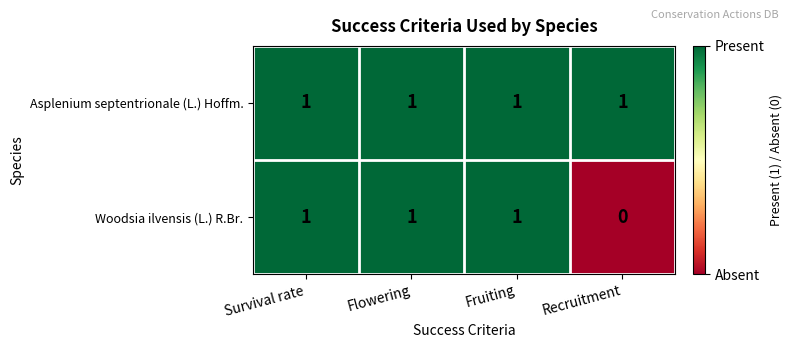

Which category has the lowest value across all series?

Recruitment